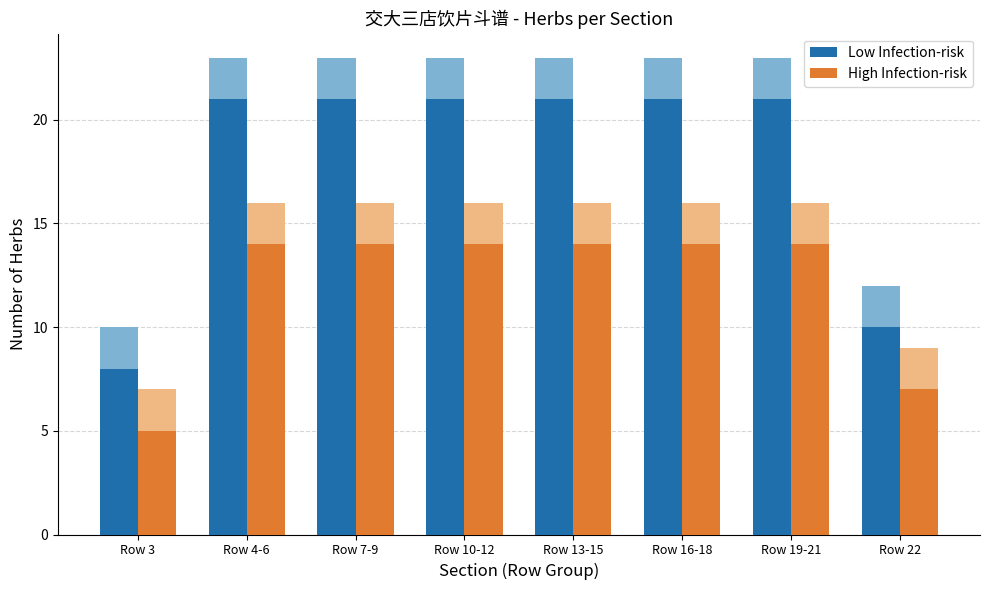

What is the label of the 2nd bar from the right?

Row 19-21